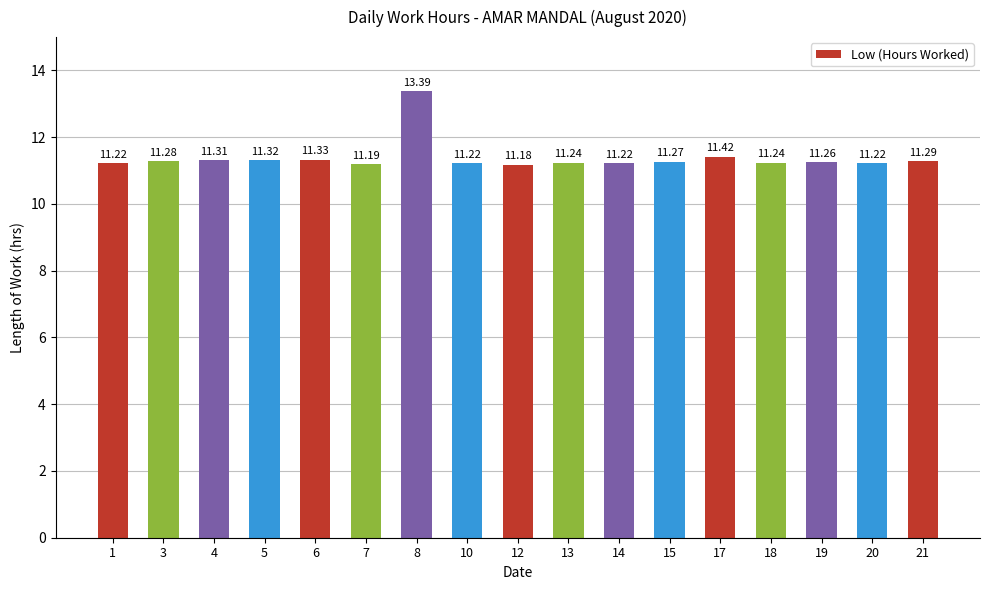

Are the bars grouped side by side (vs. stacked)?

No